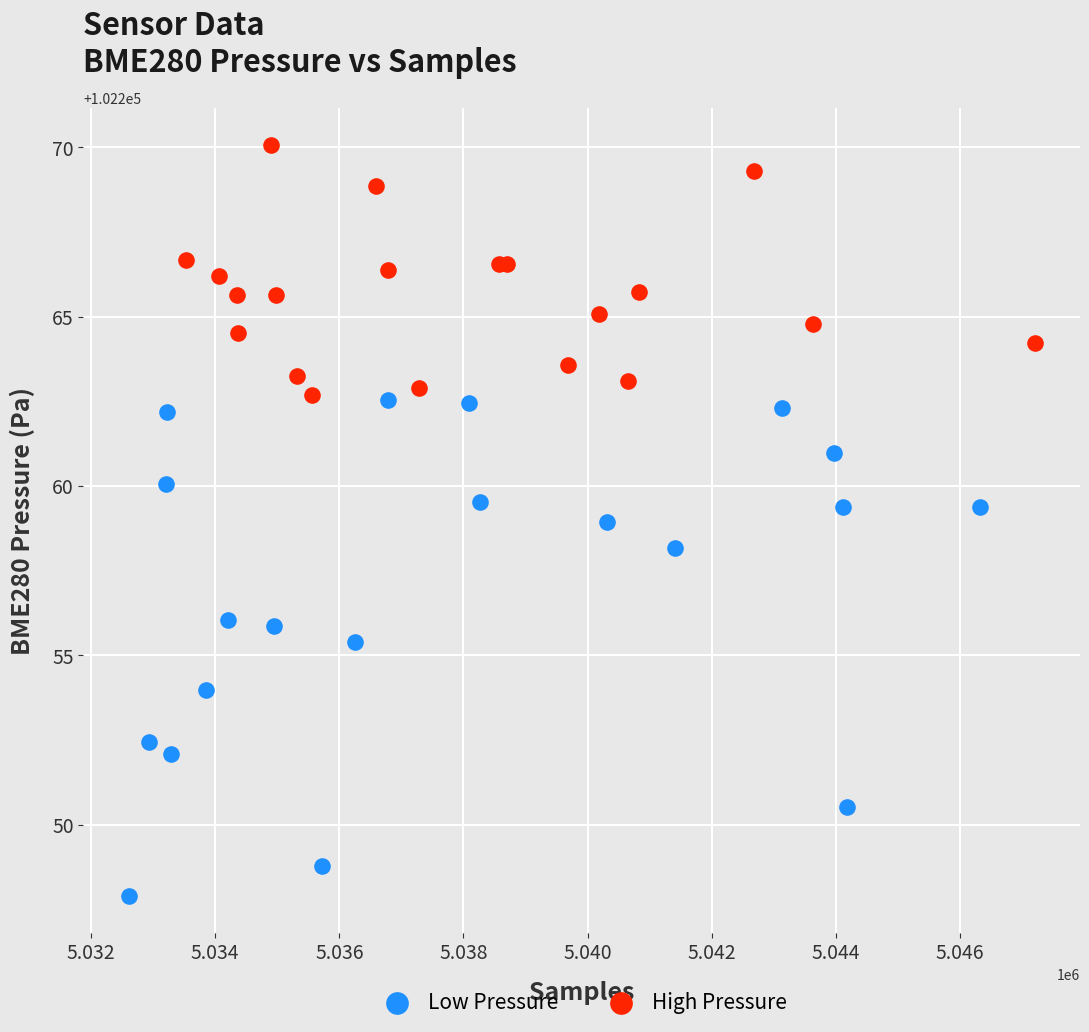

Which series has the widest spread of Y values?

Low Pressure